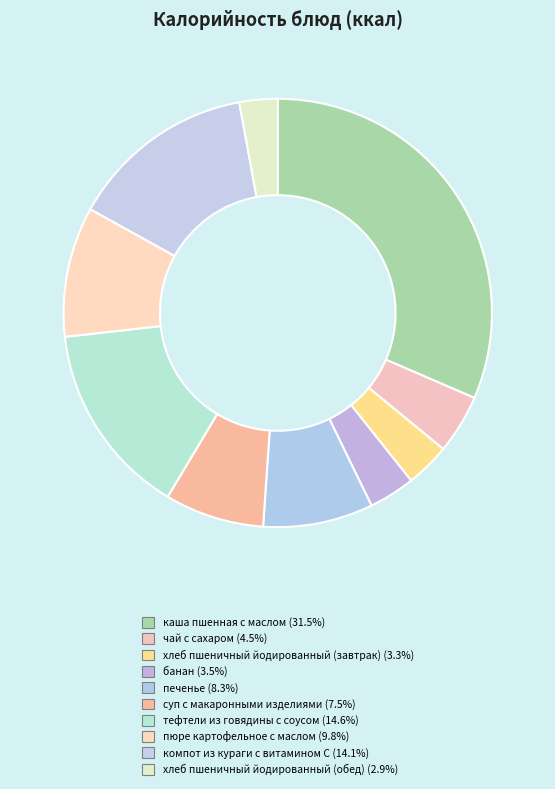

How many slices are in this pie chart?

10